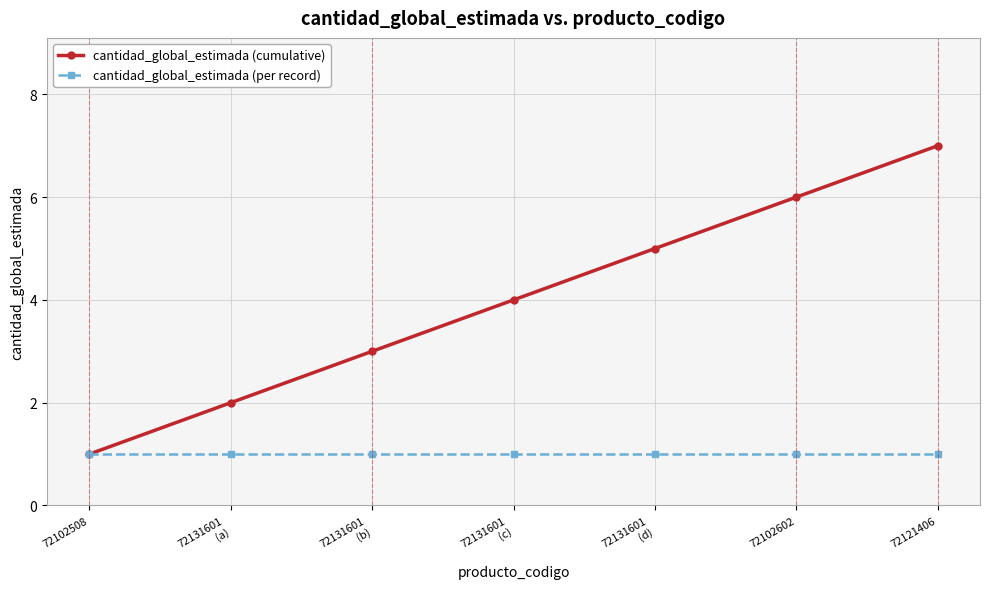

How many cantidad_global_estimada (cumulative) values are between 2 and 6?

5